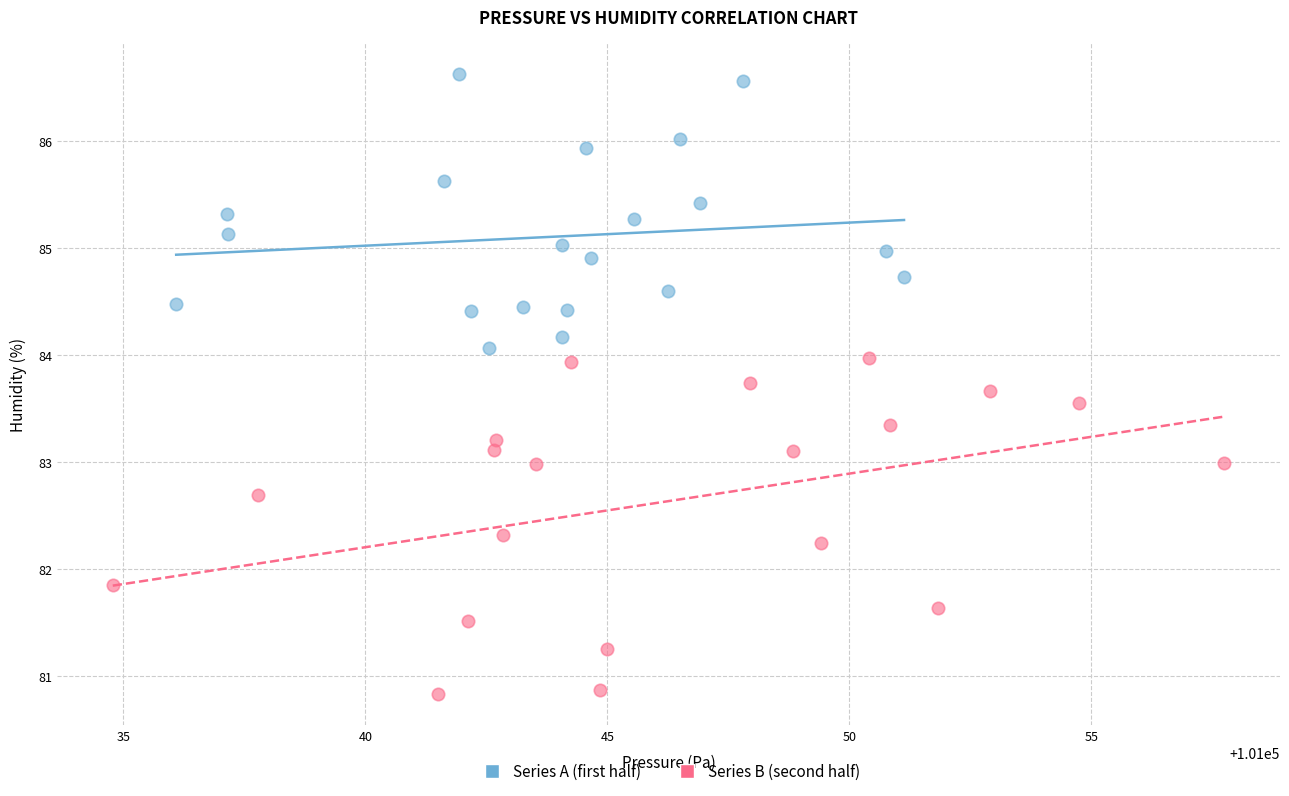

Which series has the widest spread of Y values?

Series B (second half)